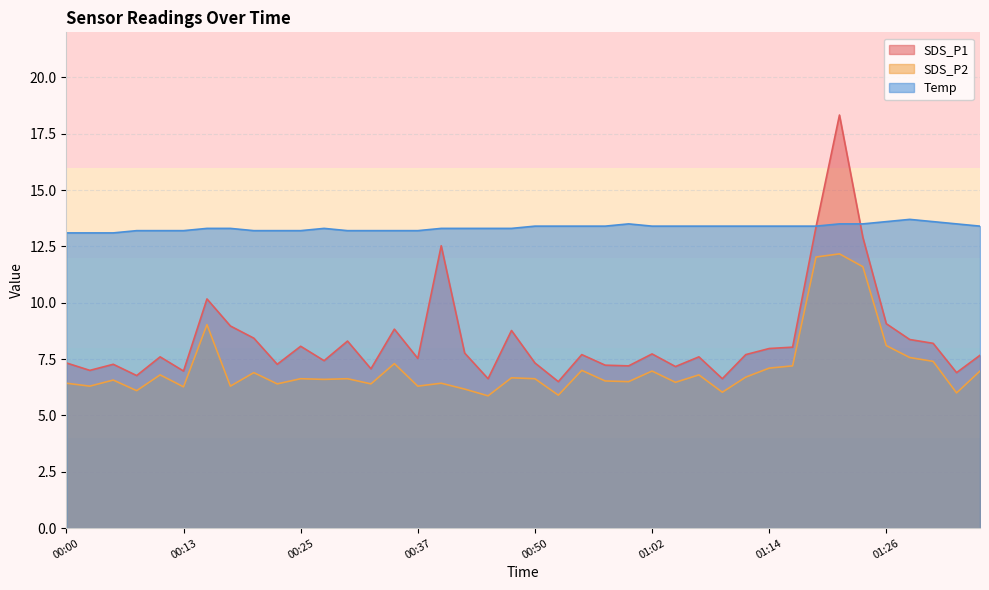

Where is the first local maximum for SDS_P1?

00:05